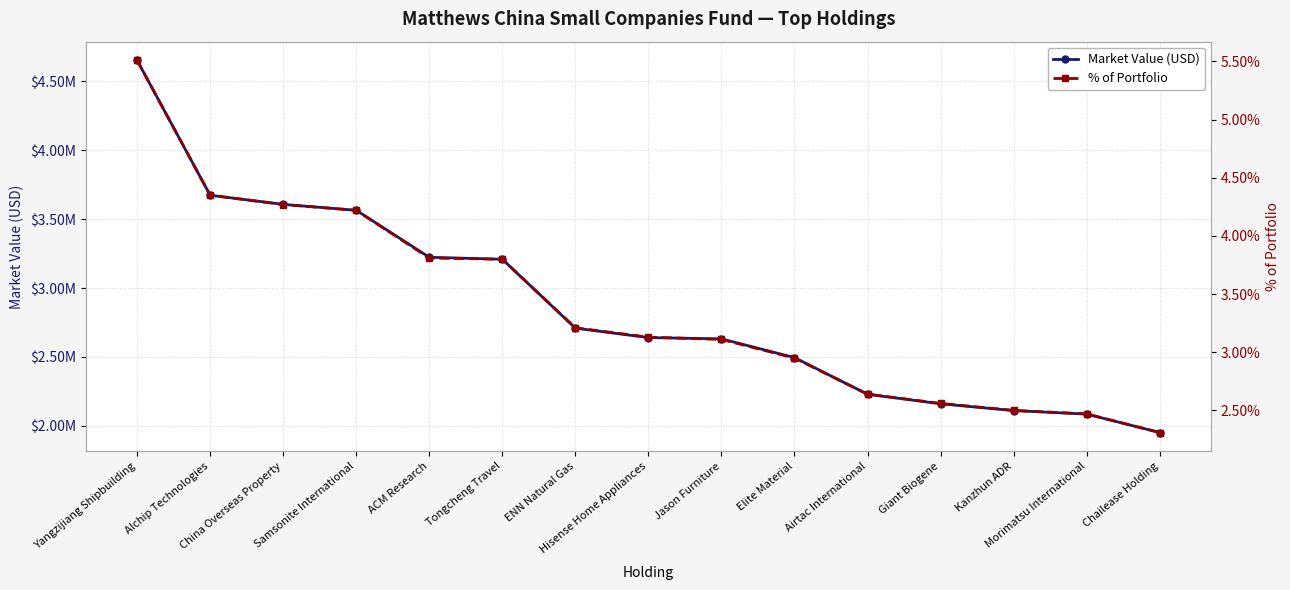

What is the approximate value of Market Value (USD) at ENN Natural Gas?

2709170.8